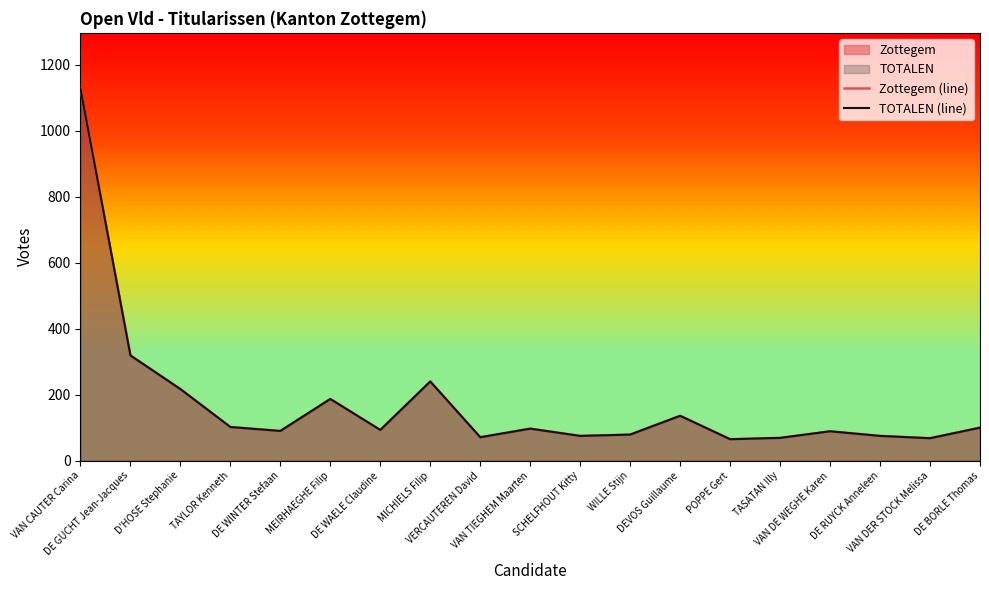

Does the chart have visible grid lines?

No